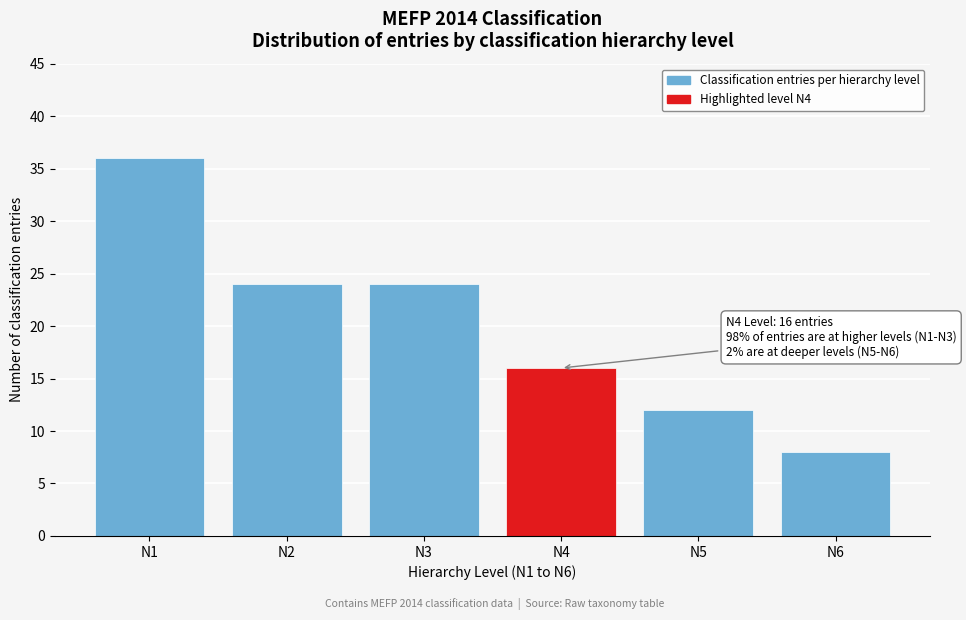

Reading left to right, transcribe all the data shown in this chart.

36	24	24	16	12	8